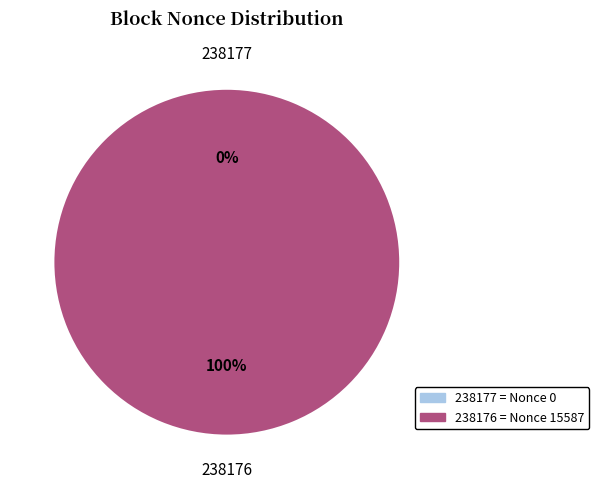

Does 238176 account for over 50% of the chart?

Yes